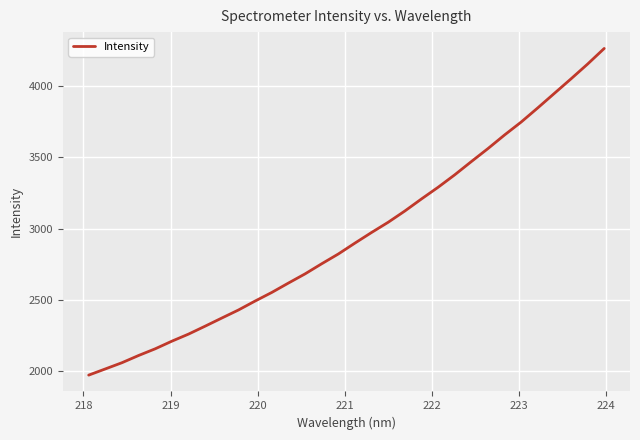

True or false: the data has more than 0 interior local peaks.

False